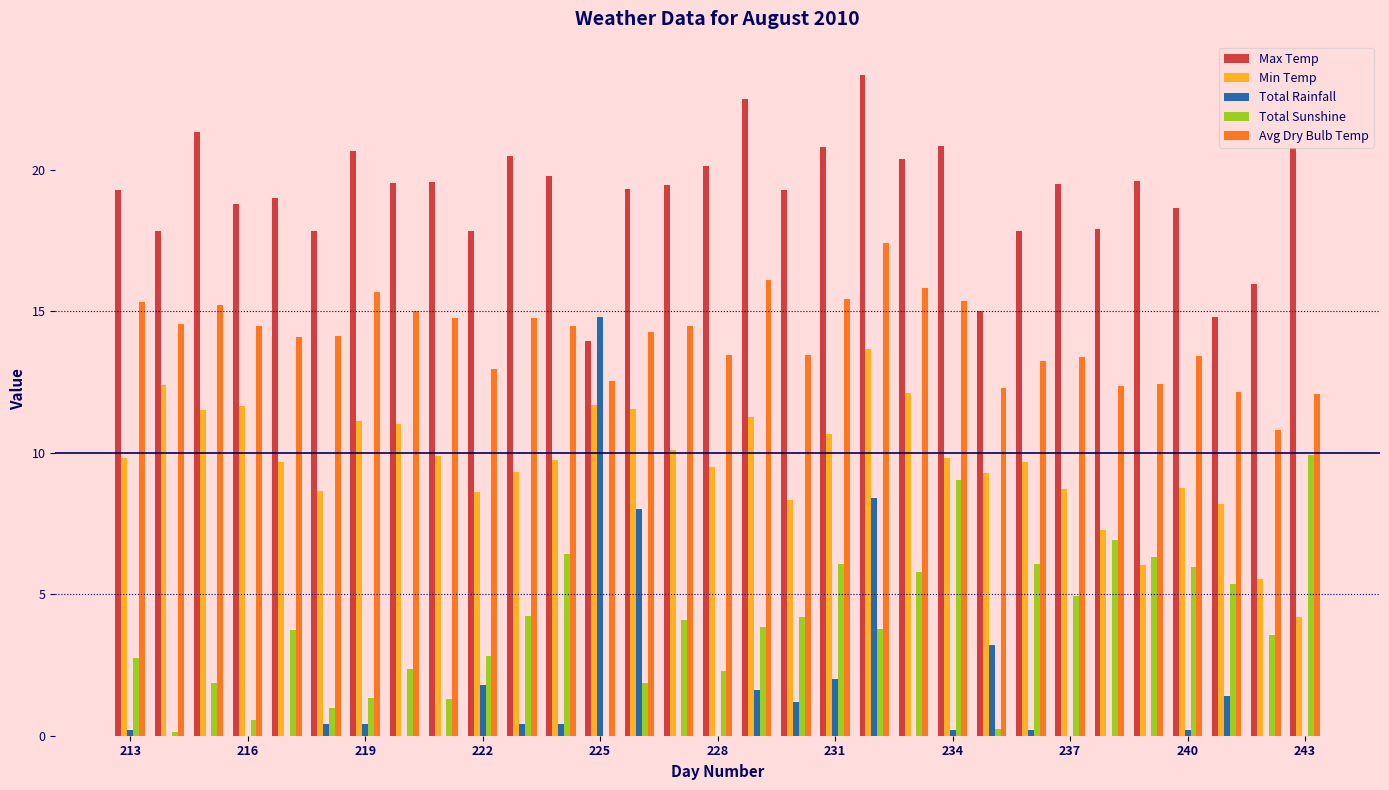

What is the greatest value displayed?

23.4